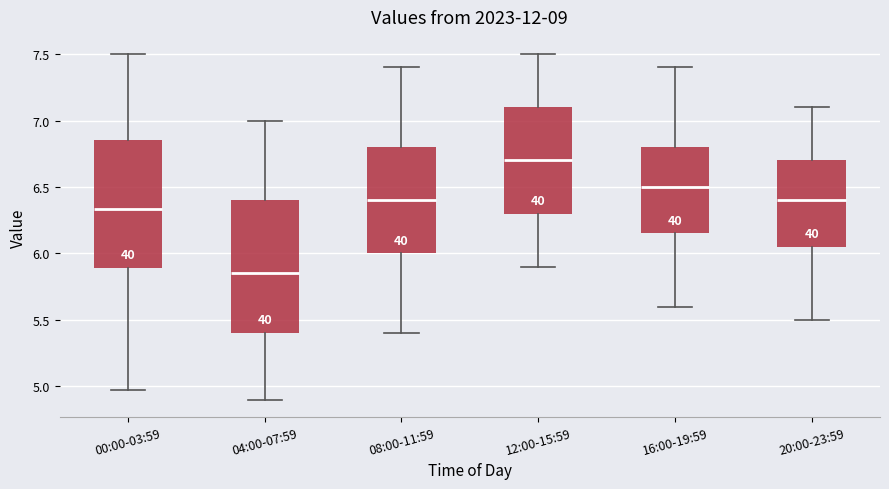

Reading left to right, read every box against the y-axis: the position of its median line, the range the box covers, and the ends of its whiskers. The values are not printed on the chart, so give them approximately, as read against the axis.

00:00-03:59: median 6.35, box 5.90 to 6.85, whiskers 4.95 to 7.50
04:00-07:59: median 5.85, box 5.40 to 6.40, whiskers 4.90 to 7.00
08:00-11:59: median 6.40, box 6.00 to 6.80, whiskers 5.40 to 7.40
12:00-15:59: median 6.70, box 6.30 to 7.10, whiskers 5.90 to 7.50
16:00-19:59: median 6.50, box 6.15 to 6.80, whiskers 5.60 to 7.40
20:00-23:59: median 6.40, box 6.05 to 6.70, whiskers 5.50 to 7.10